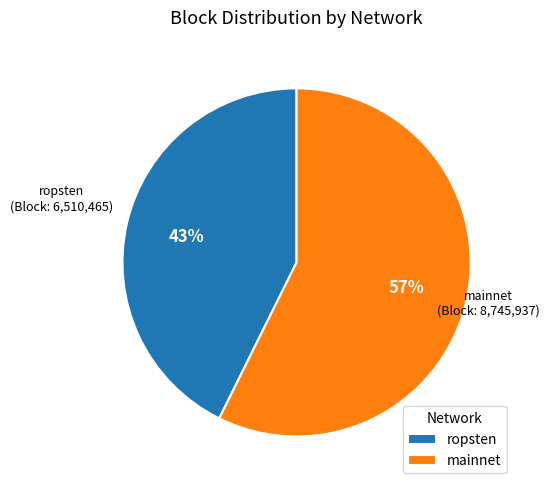

To the nearest percent, what portion does mainnet represent?

57%